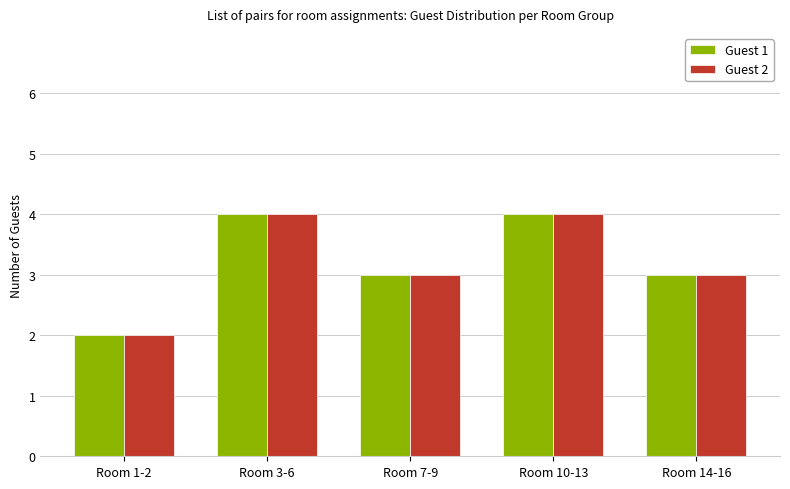

What is the difference between the maximum and second lowest values in the Guest 2 series?

1